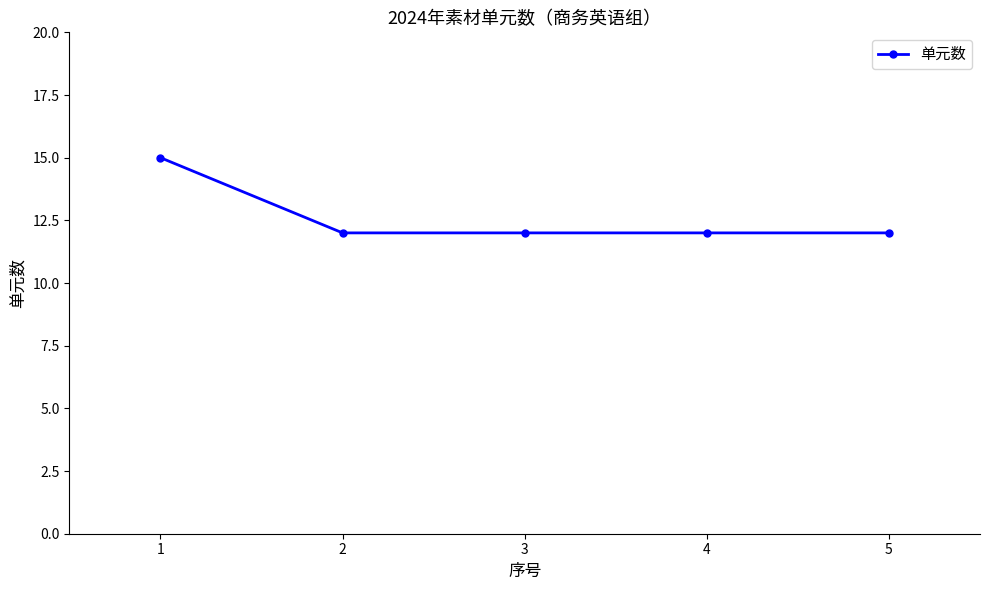

Which label corresponds to the largest value in the chart?

1